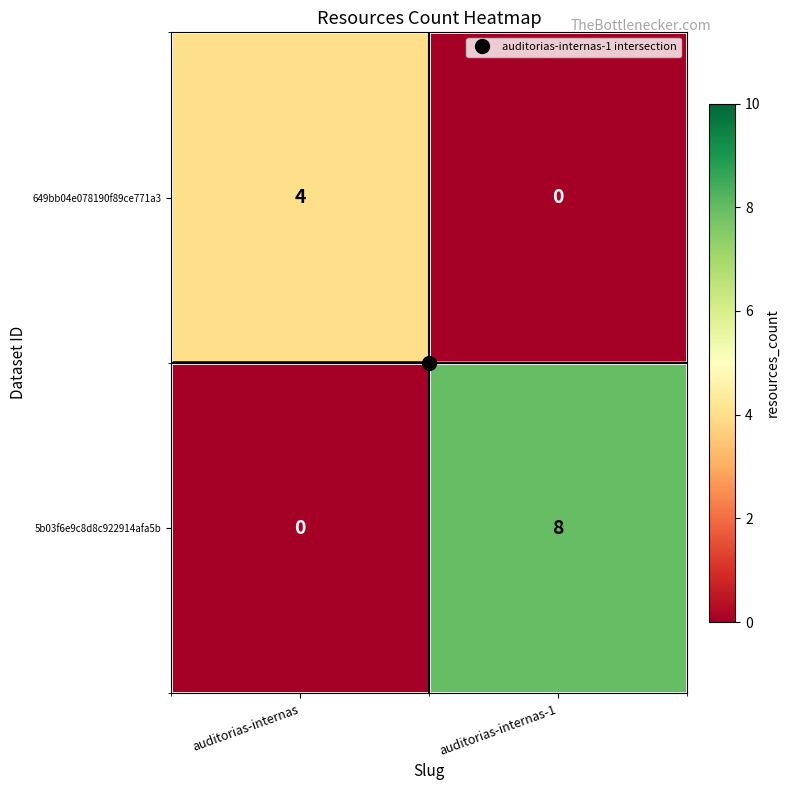

List the series in order of their peak value, highest first.

5b03f6e9c8d8c922914afa5b, 649bb04e078190f89ce771a3